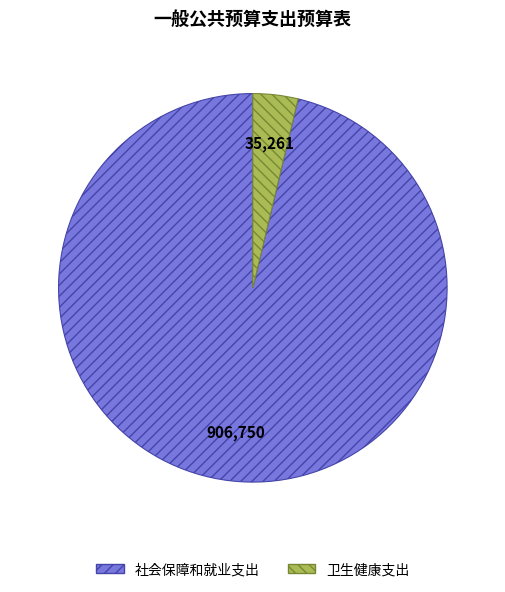

Is the sum of 社会保障和就业支出 and 卫生健康支出 greater than half?

Yes